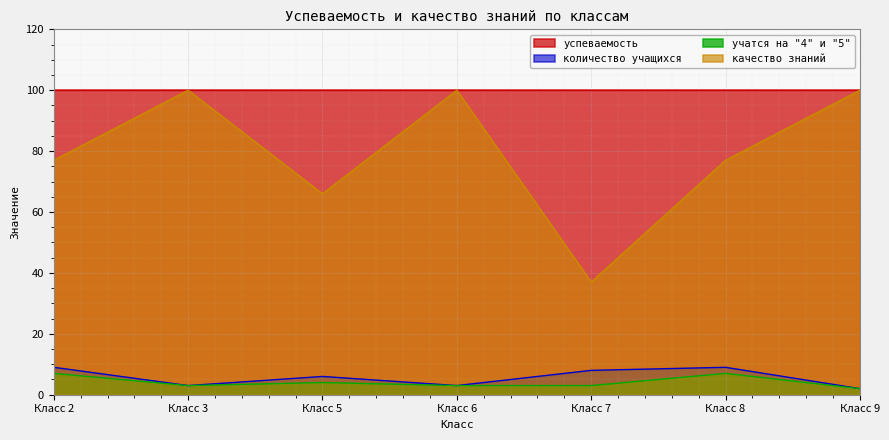

What is the value of the количество учащихся point at the 6th from the left?

9